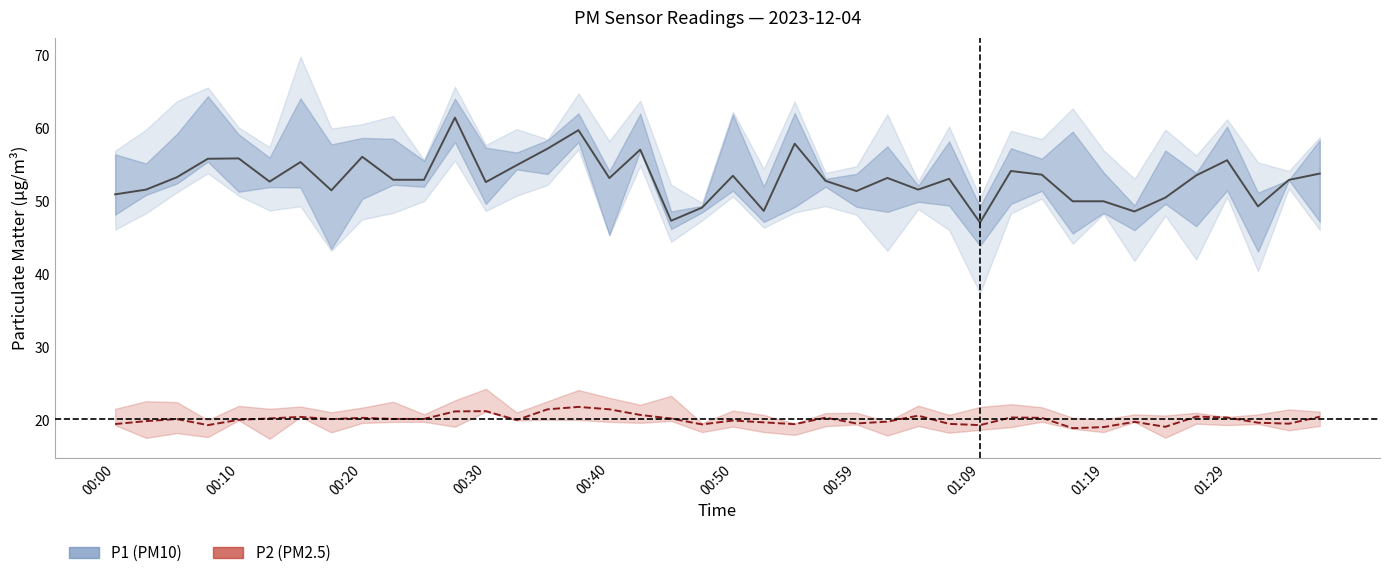

Which series has the widest spread of values?

P1